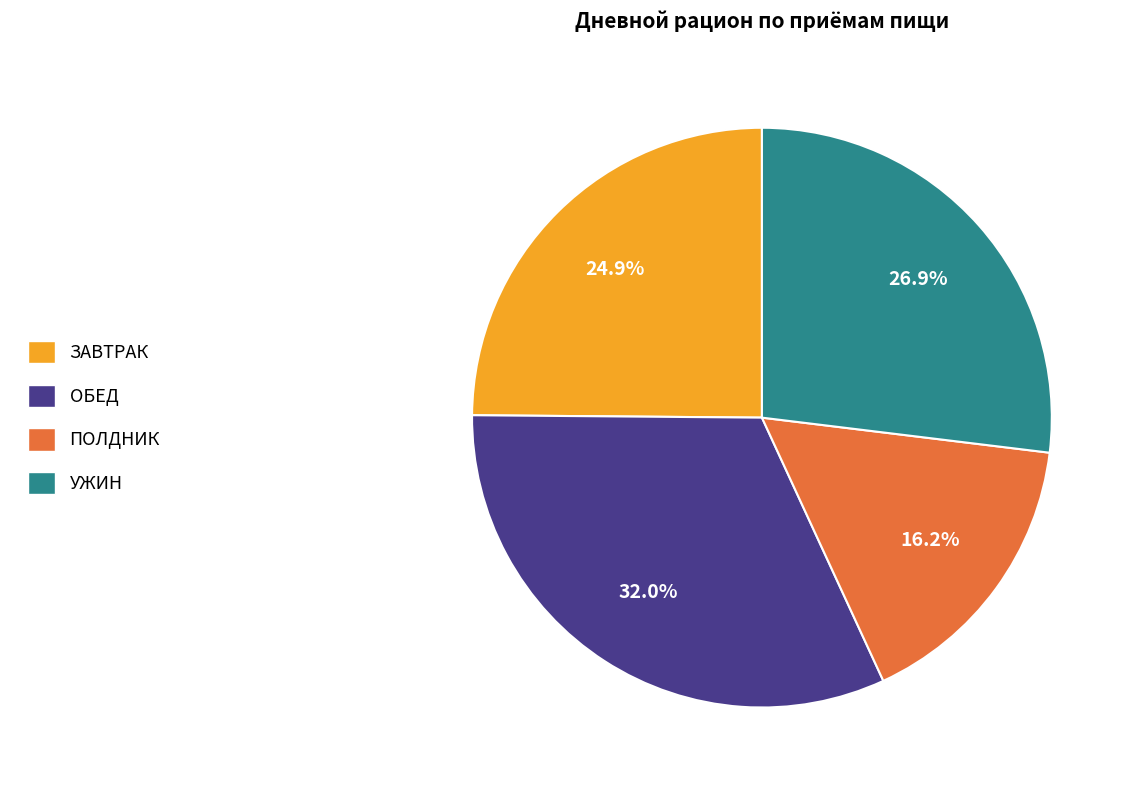

To the nearest percent, what is the average slice percentage?

25%